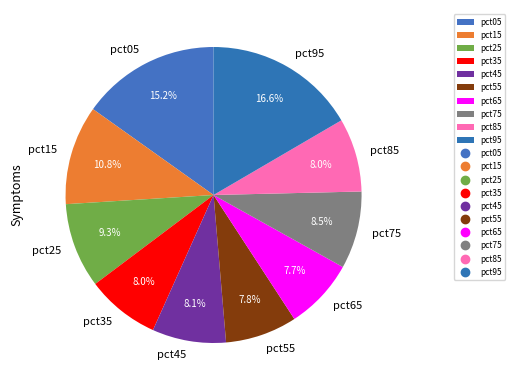

Combined, do pct75 and pct25 account for over 50%?

No